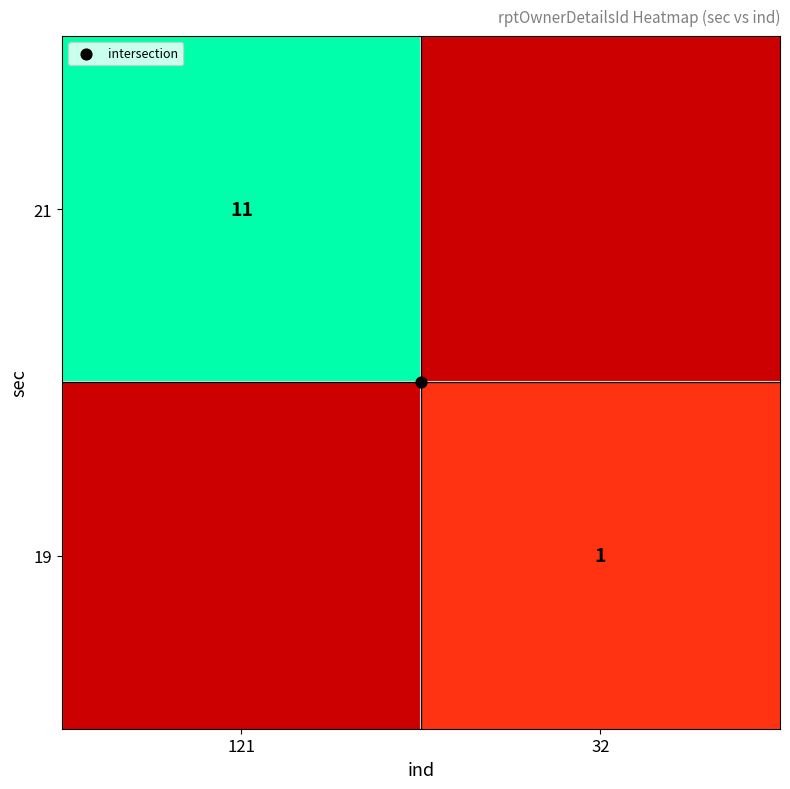

What is the smallest value displayed?

1.0